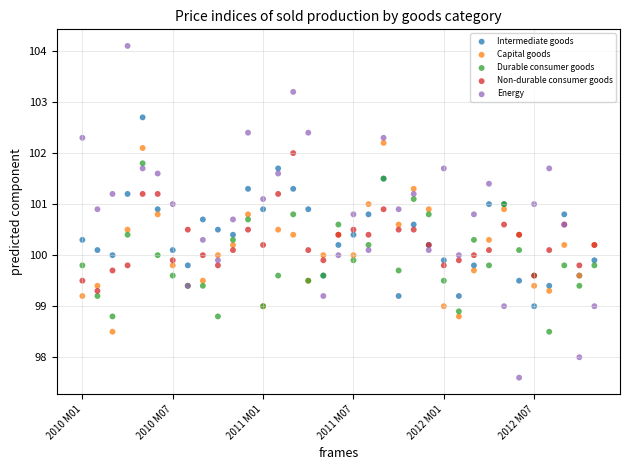

Which series contains the highest Y value?

Energy